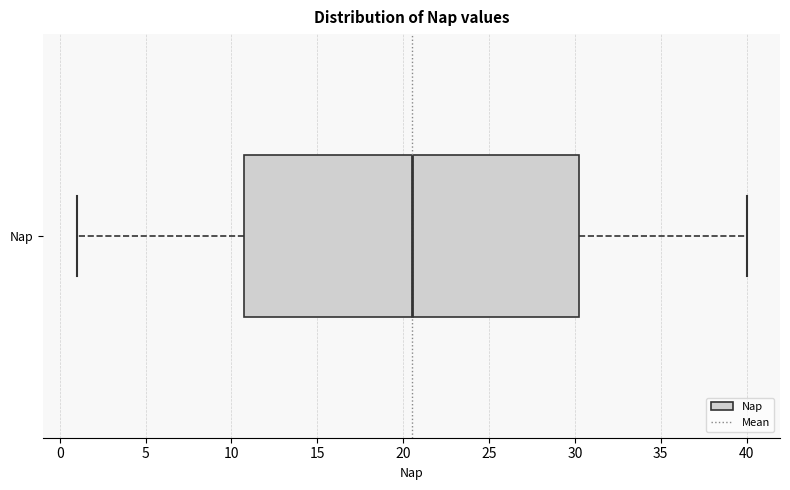

Read this box plot against the x-axis: the position of the median line, the range covered by the box, and the ends of both whiskers. The values are not printed on the chart, so give them approximately, as read against the axis.

median 20.5, box 11.0 to 30.5, whiskers 1.0 to 40.0